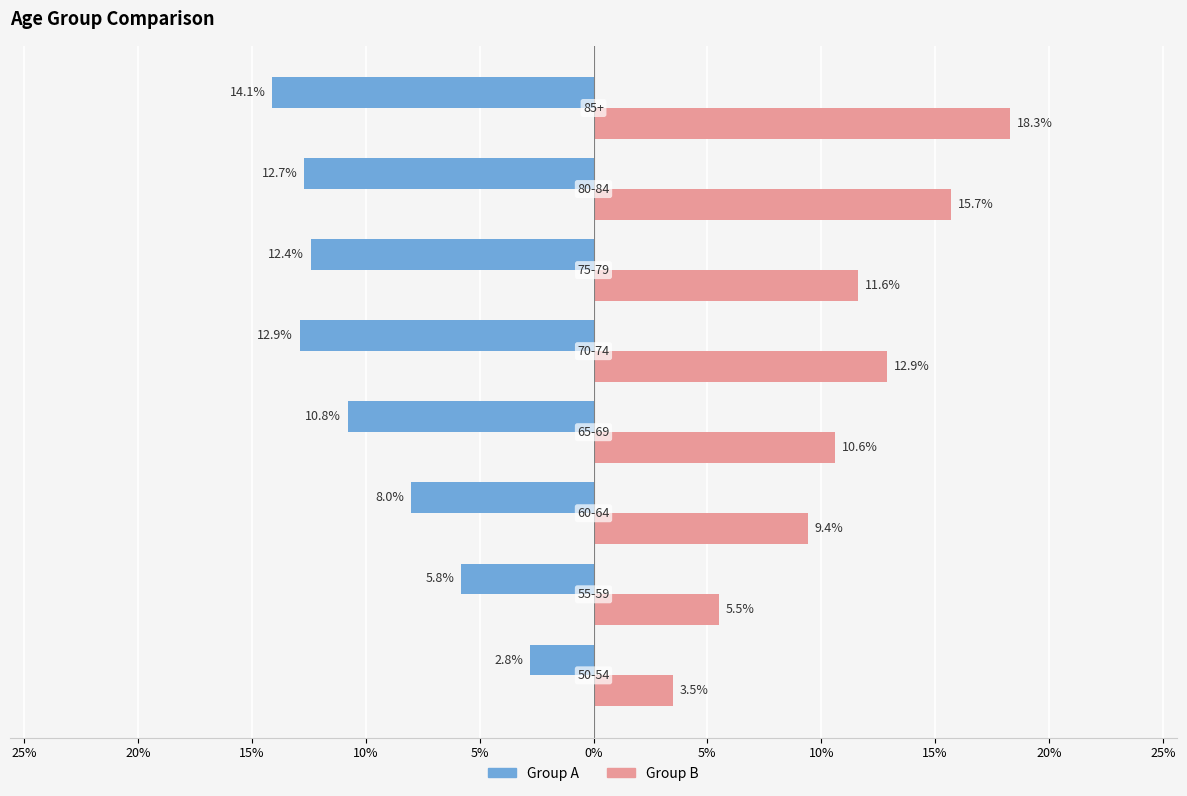

What is the highest value of the Group A series?

-2.8